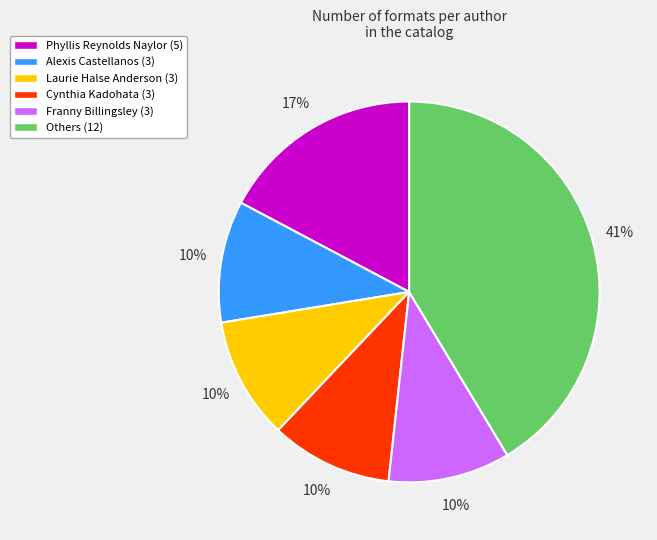

Is there a majority slice in this chart?

No